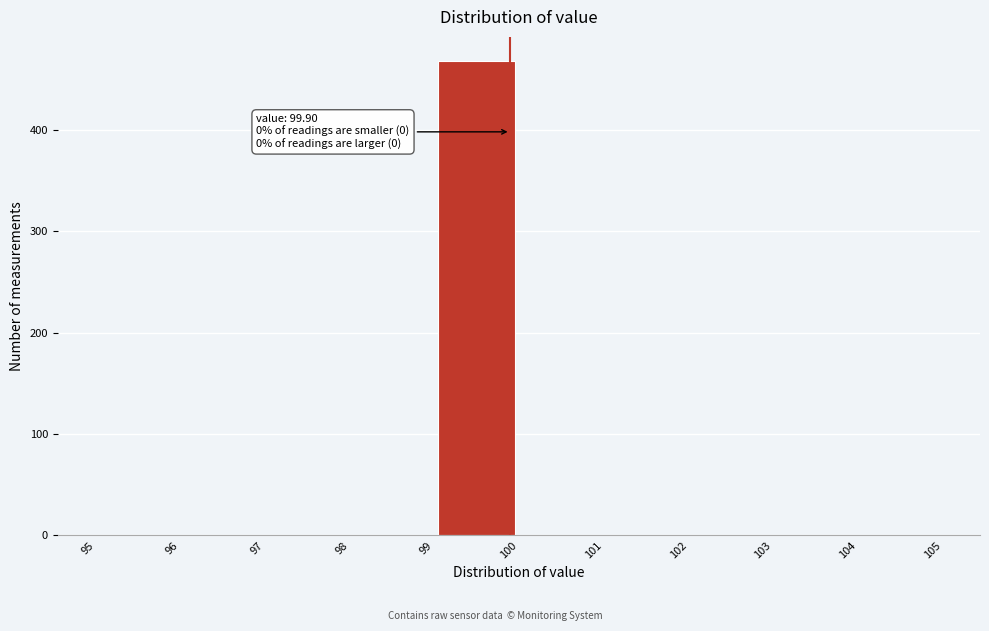

Over which range of the x-axis is the bar tallest?

99 to 100